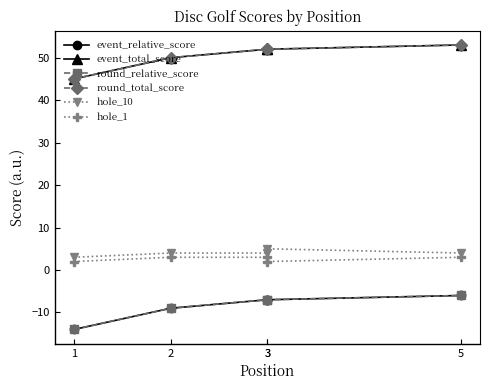

Does the chart have visible grid lines?

No